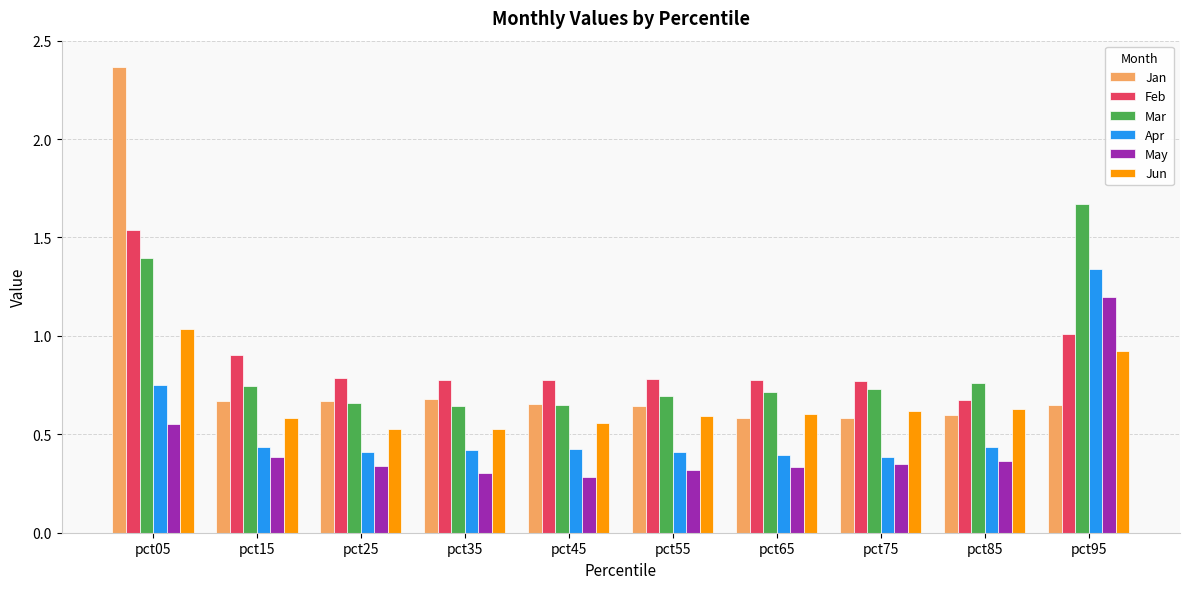

Which category has the highest value in the Jun series?

pct05